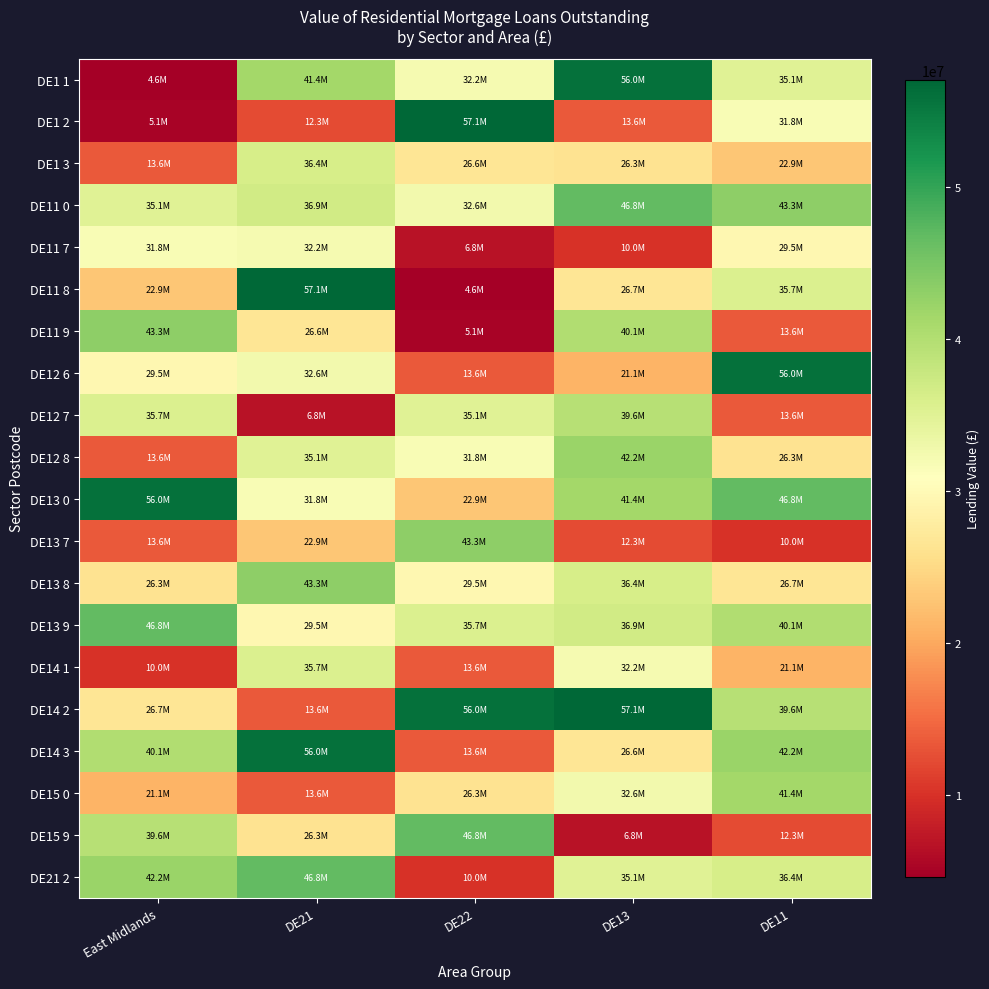

Which series has the largest range (max minus min)?

DE11 8